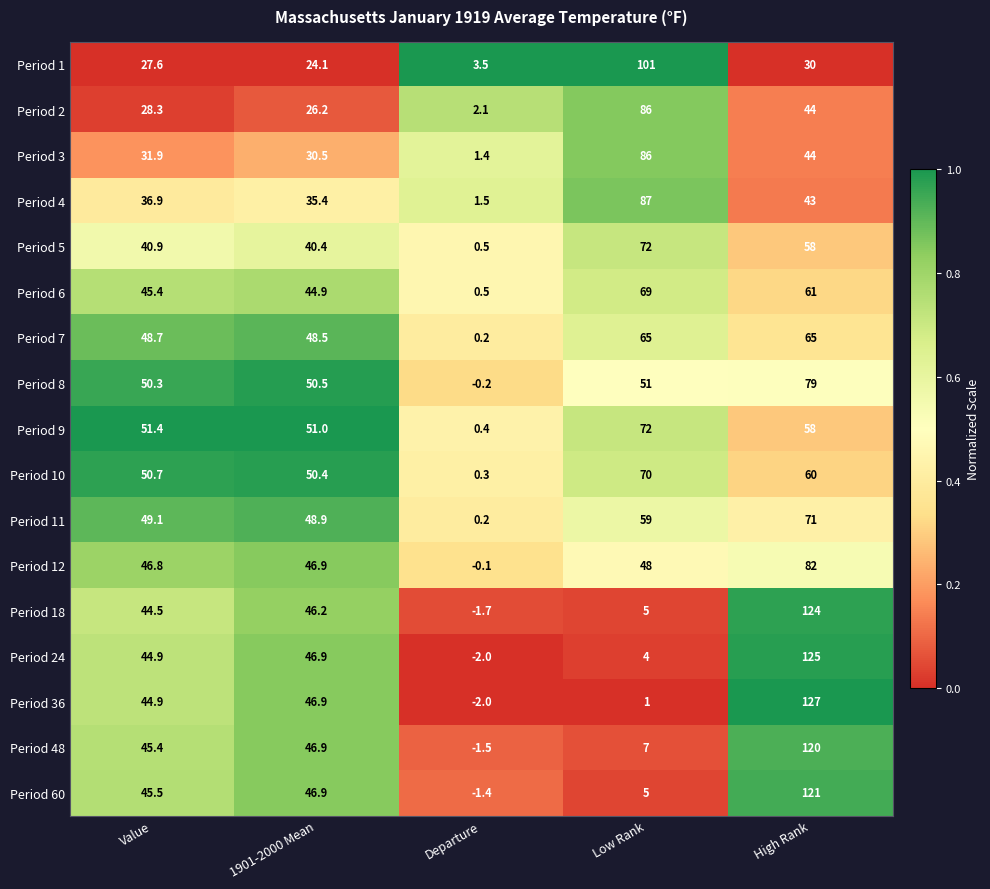

Where does the Period 60 series first go above 45?

Value